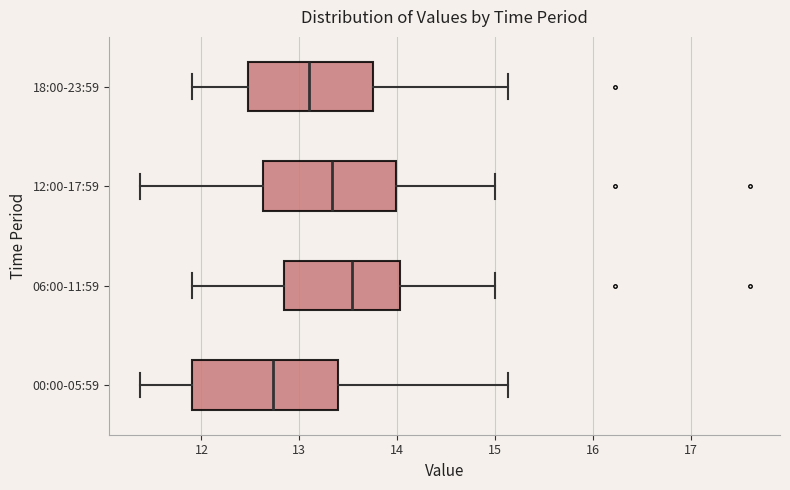

Which box's median line is the furthest to the right?

06:00-11:59